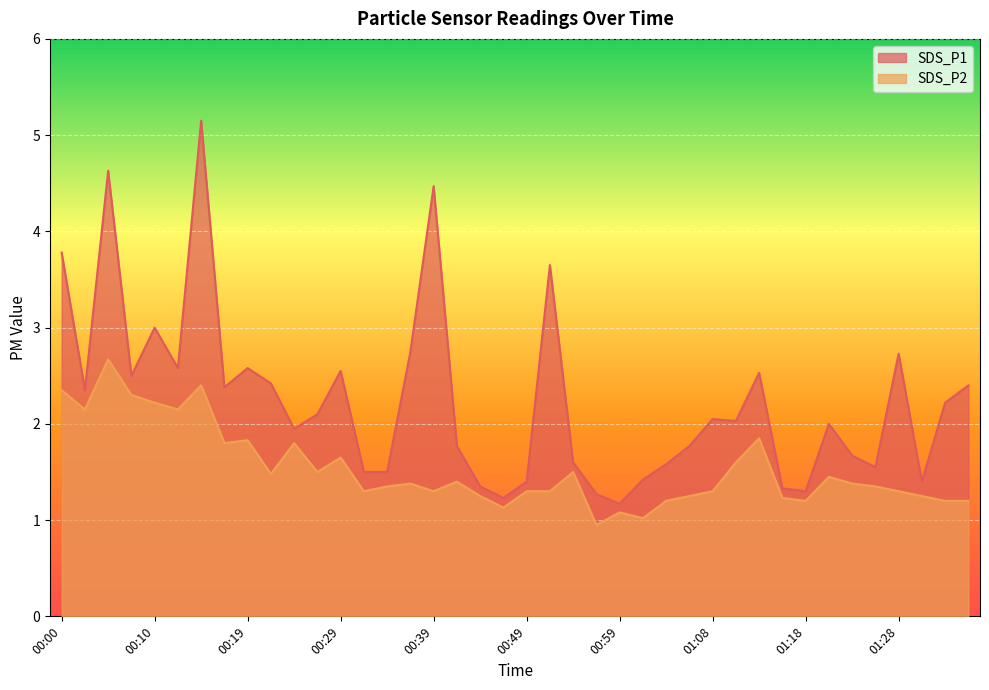

At how many categories does at least one series exceed 2?

21